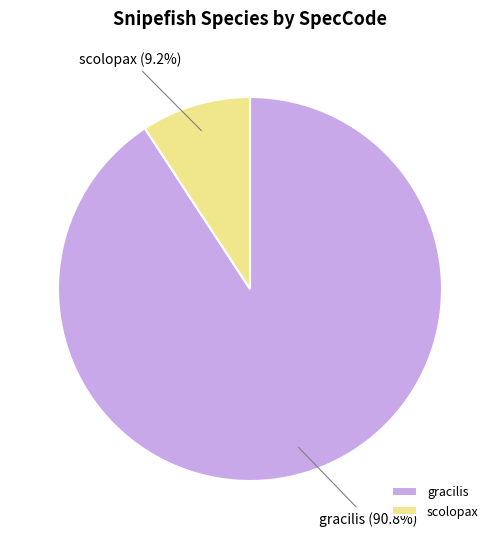

To the nearest percent, what is the difference between the largest and smallest slice percentages?

82%